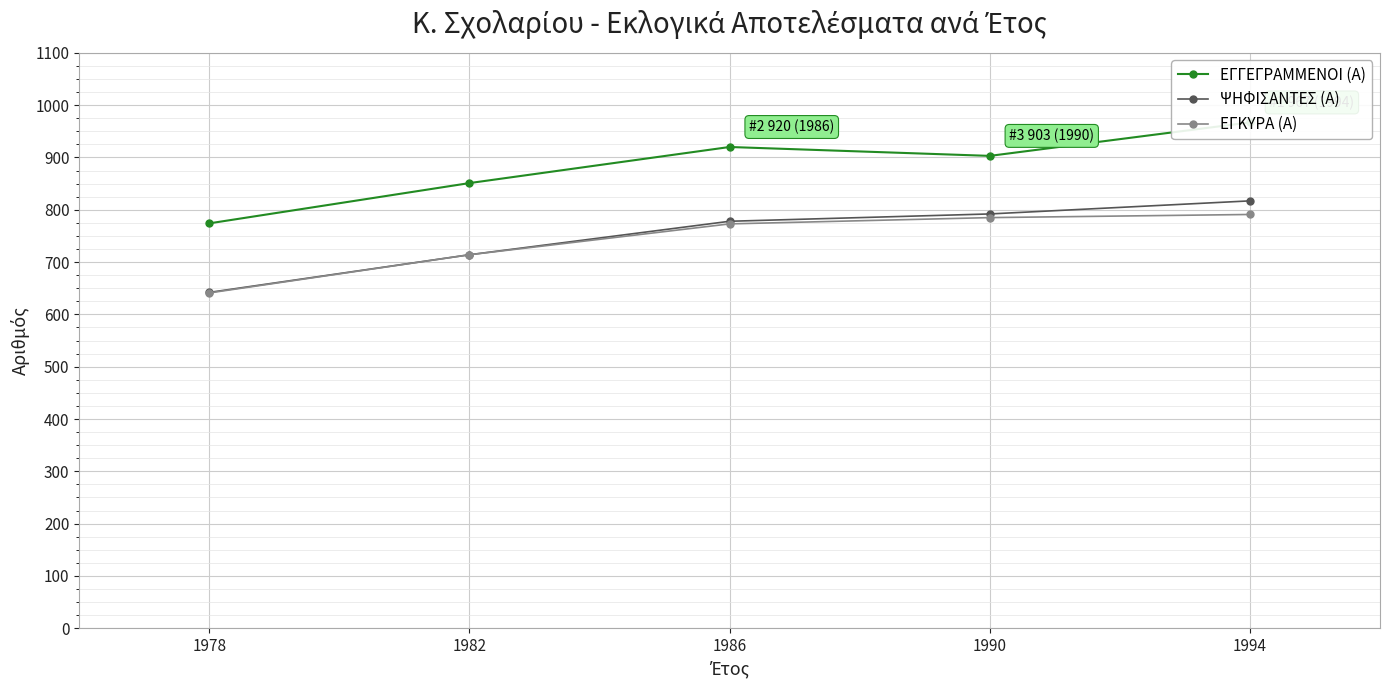

What is the average value of the ΨΗΦΙΣΑΝΤΕΣ (Α) series?

749